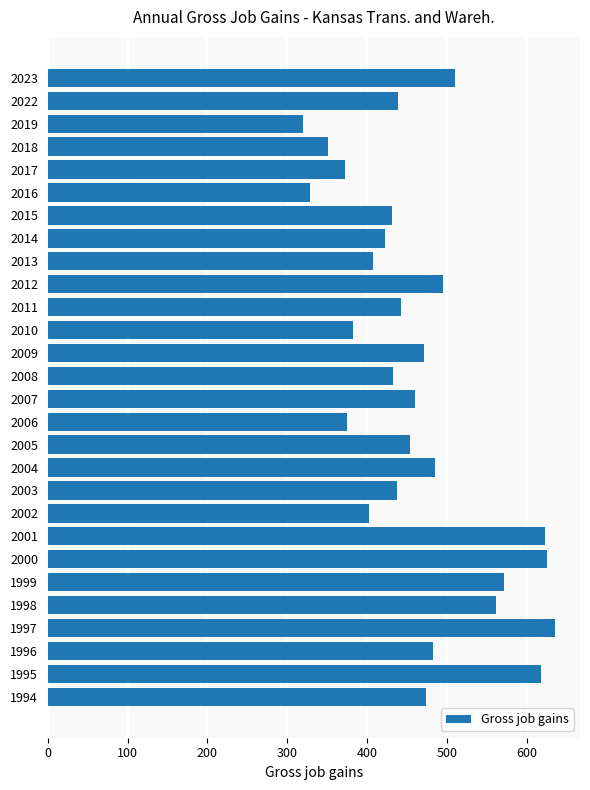

What is the smallest value displayed?

320